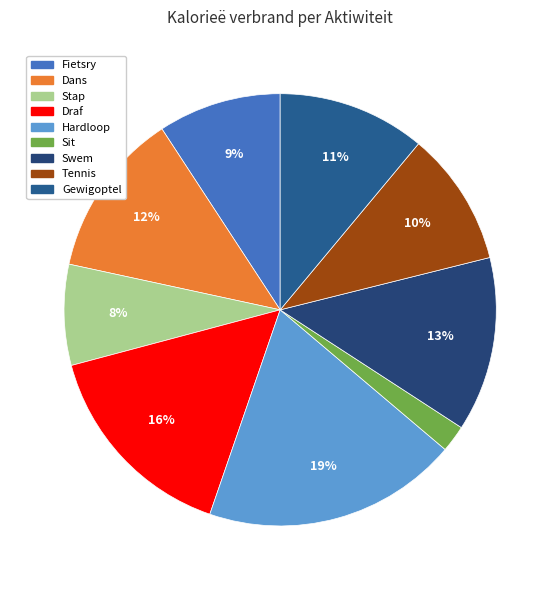

Which slice is the largest?

Hardloop